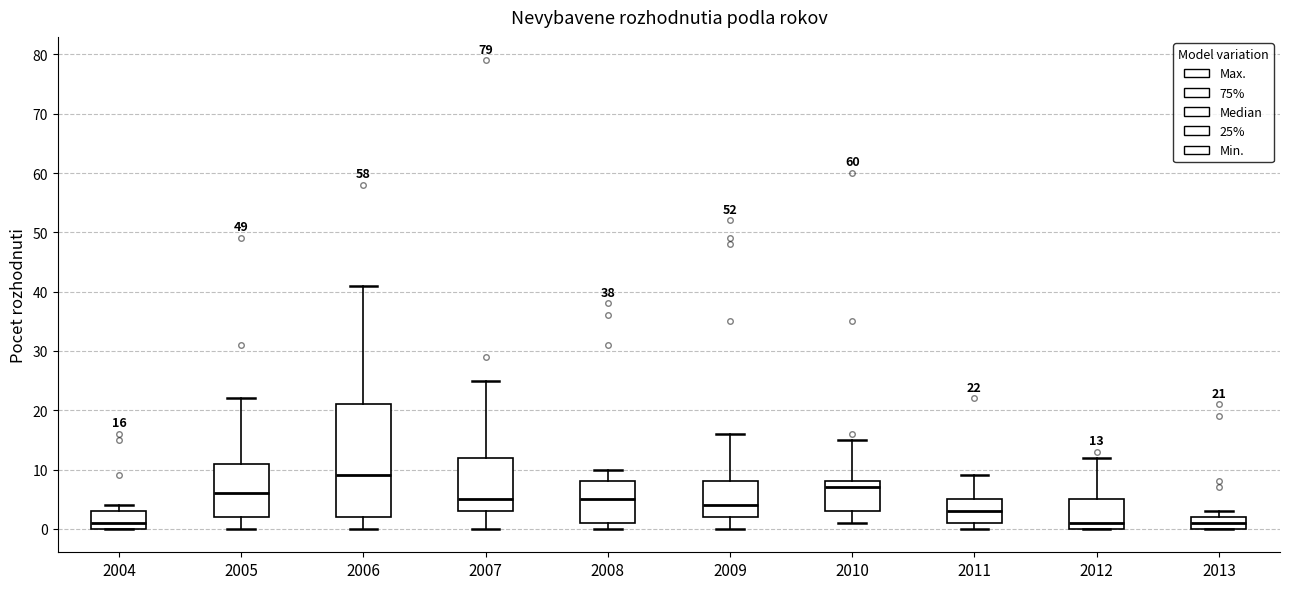

Comparing the boxes themselves (not the whiskers), which one is the tallest?

2006